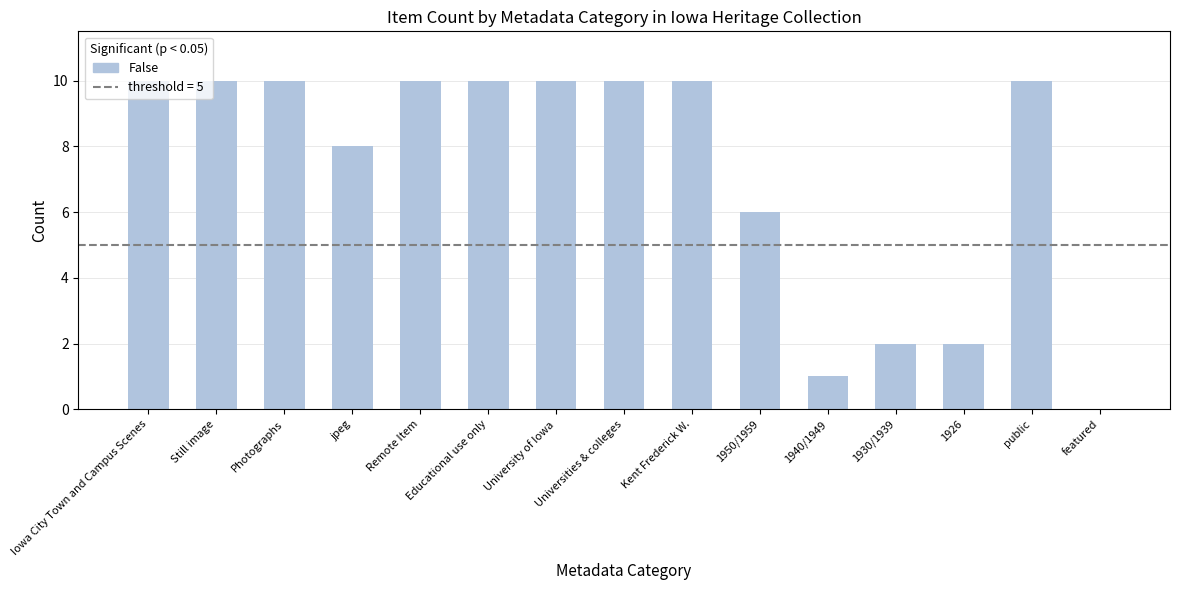

Are the bars grouped side by side (vs. stacked)?

No